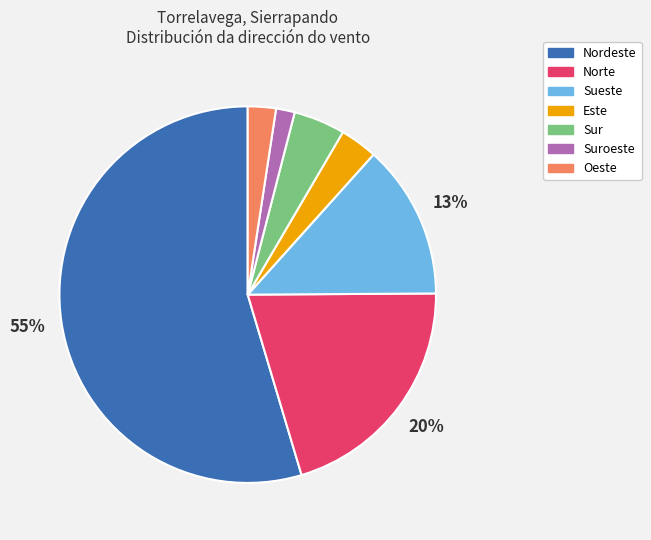

To the nearest percent, what is the average slice percentage?

14%